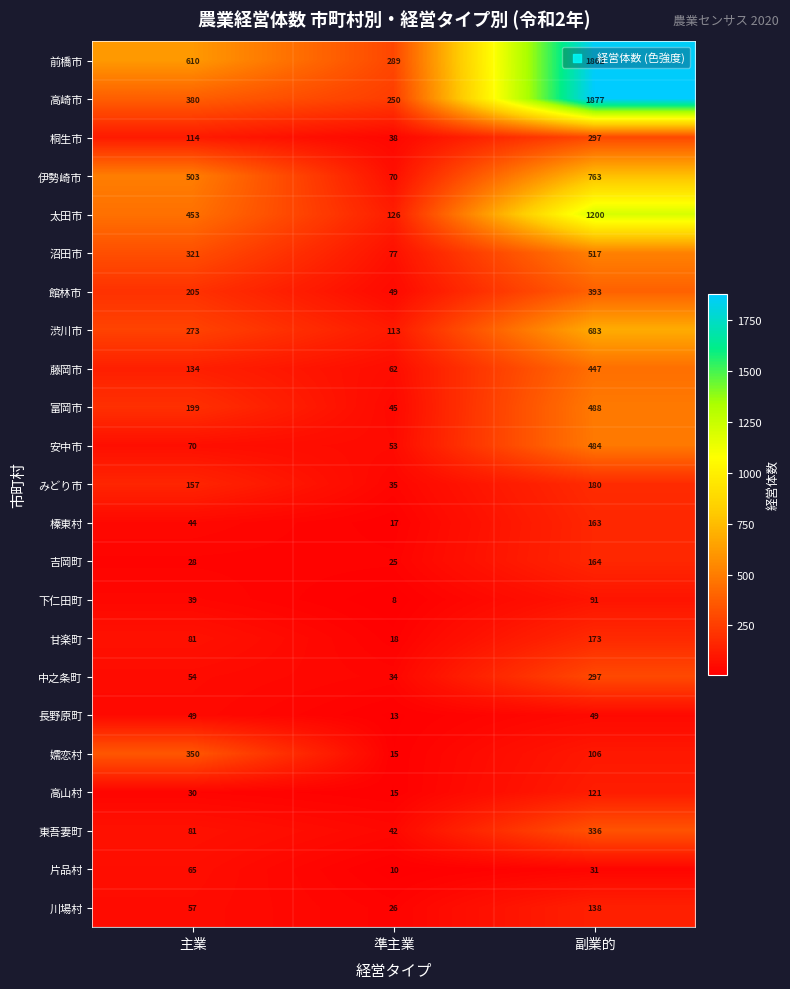

List the labels in order of 伊勢崎市 value, smallest first.

準主業, 主業, 副業的